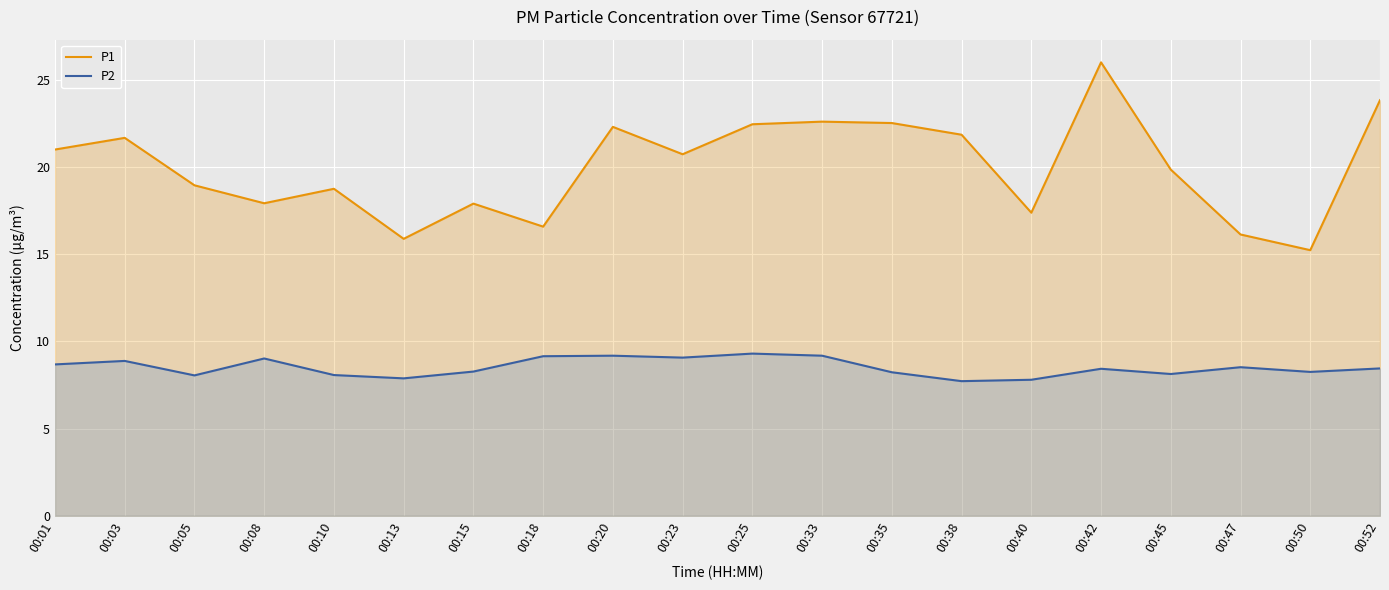

Which has a higher value, 00:03 or 00:50?

00:03